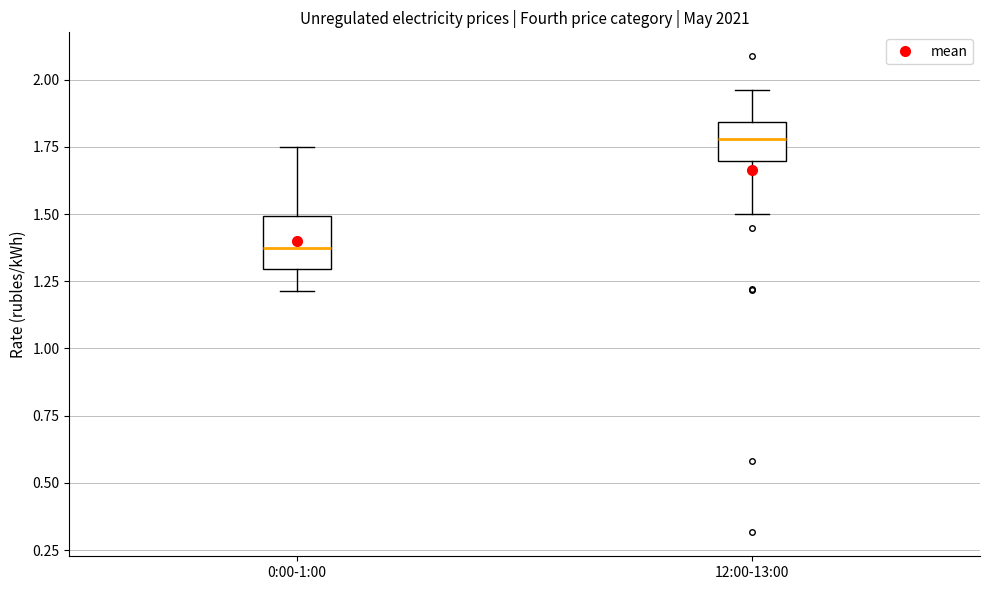

Comparing the boxes themselves (not the whiskers), which one is the tallest?

0:00-1:00